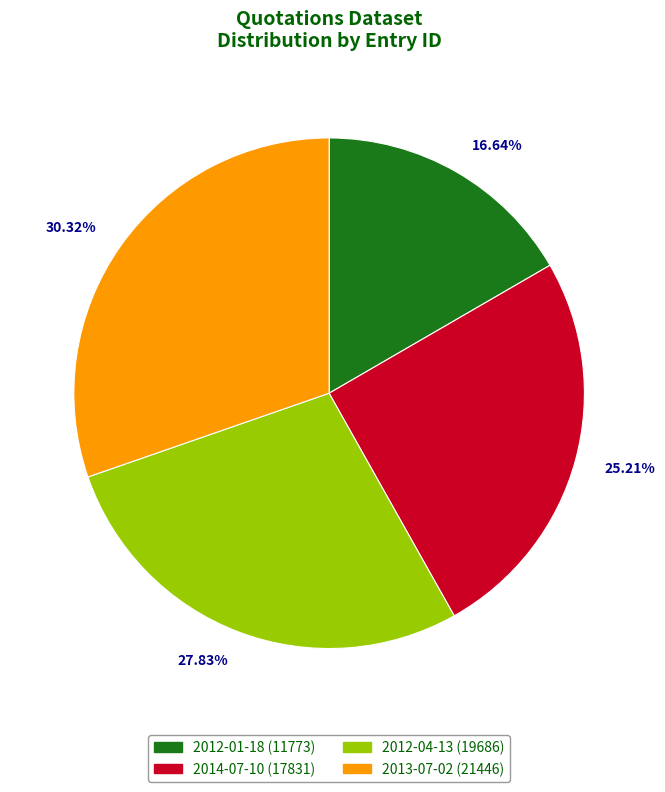

Is the sum of 25.21% and 27.83% greater than half?

Yes